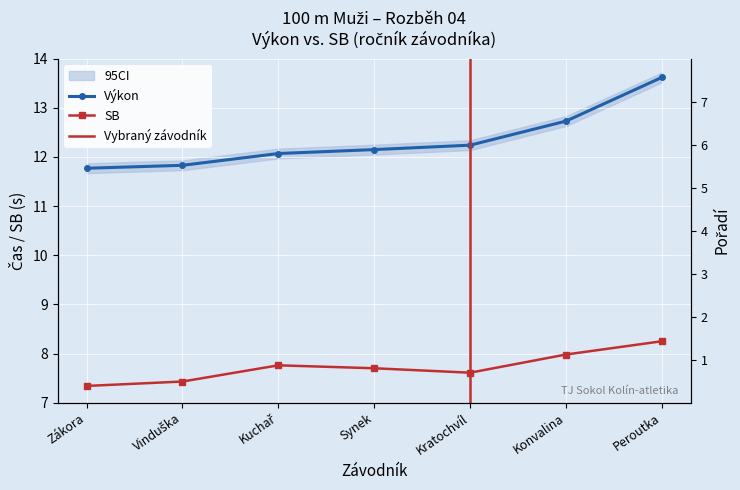

Where is SB nearest to the value 7?

Zákora